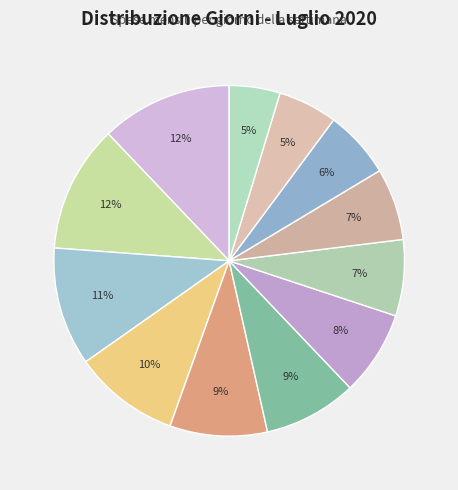

Which category has the smallest portion of the pie?

Domenica